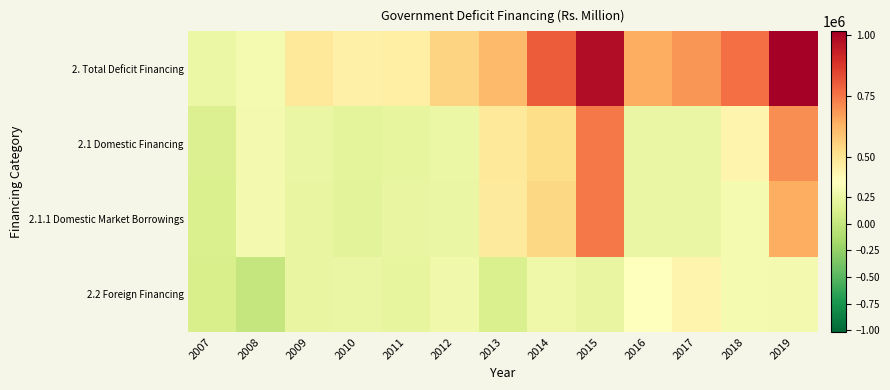

Which series has the largest total across all categories?

2. Total Deficit Financing